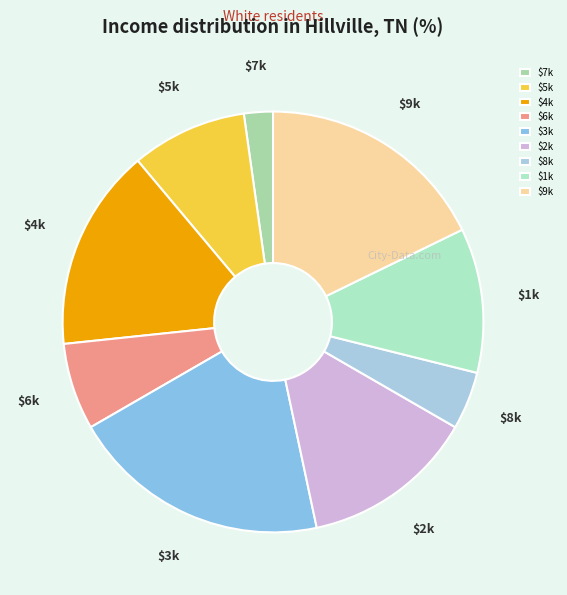

Which category has the smallest portion of the pie?

$7k